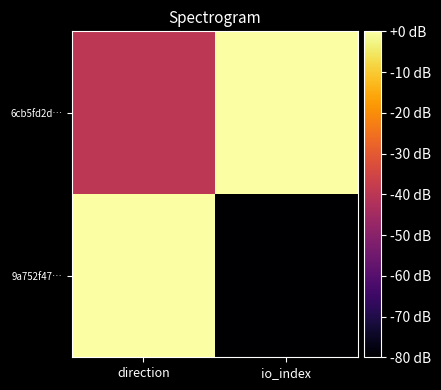

Reading left to right, transcribe all the data shown in this chart.

6cb5fd2d…: direction=-40.0	io_index=-0.0
9a752f47…: direction=0.0	io_index=-80.0